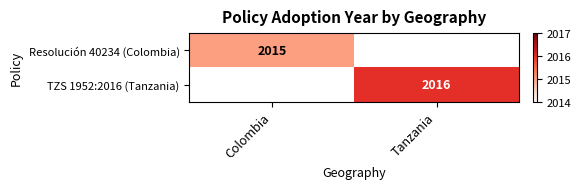

The value of TZS 1952:2016 (Tanzania) at Tanzania is 2016. True or false?

True